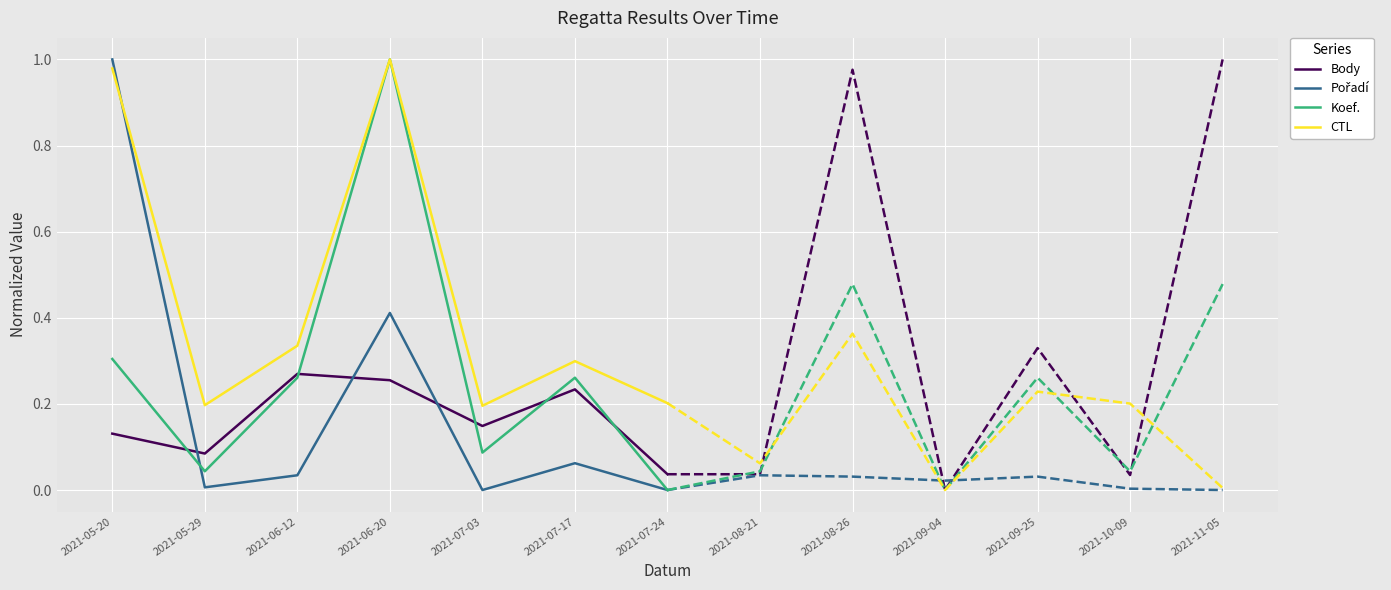

What is the lowest value of the CTL series?

0.2